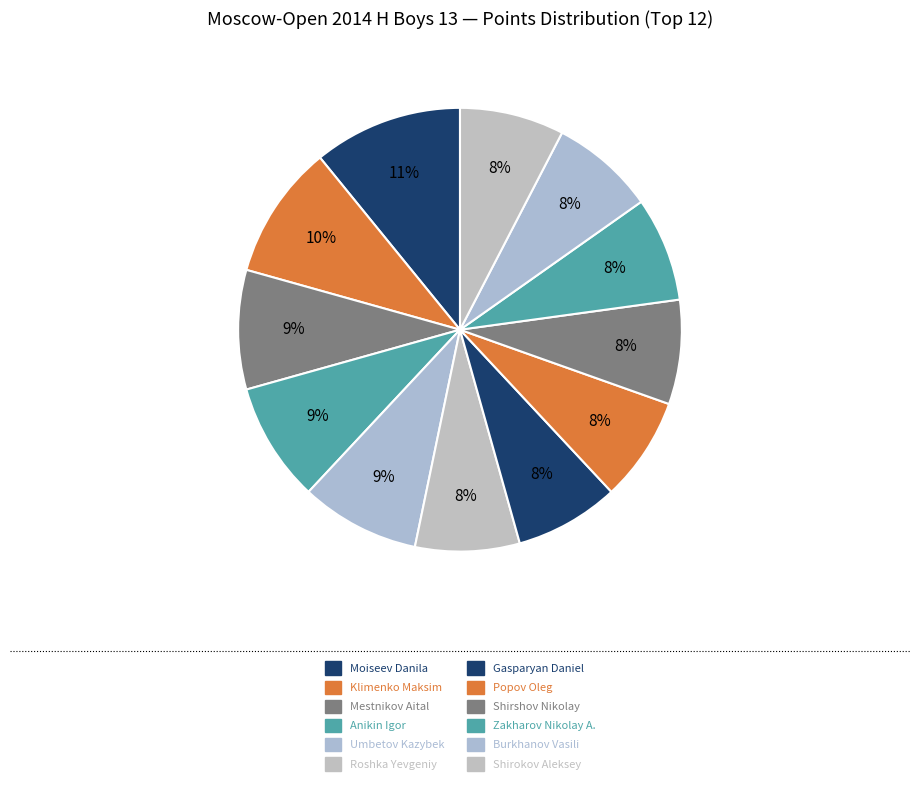

Is the sum of Moiseev Danila and Roshka Yevgeniy greater than half?

No